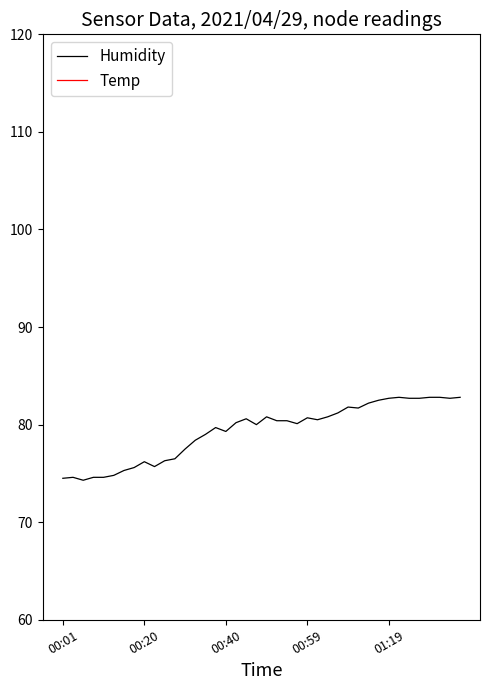

At 28, list the series in order from largest to smallest.

Humidity, Temp